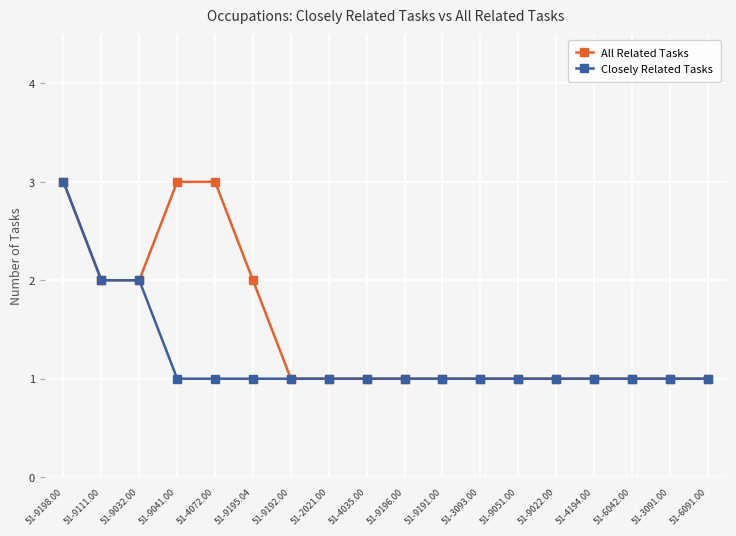

Is the value of Closely Related Tasks at 51-9111.00 greater than the value of All Related Tasks at 51-6042.00?

Yes